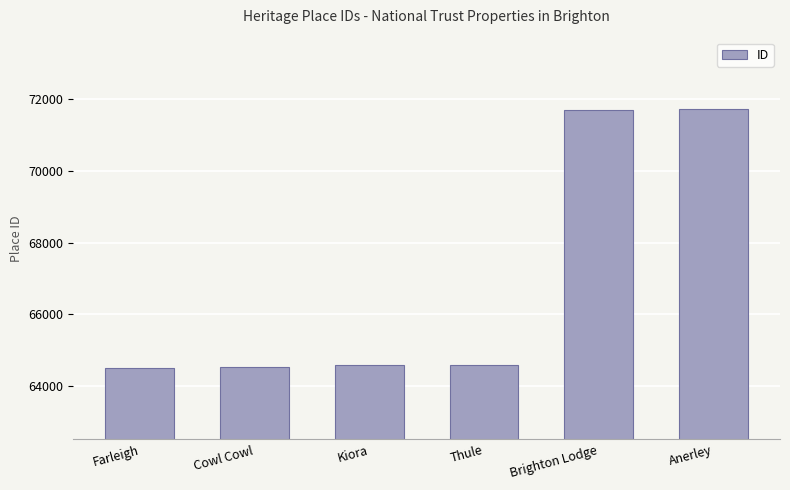

What is the sum of all values?

401652